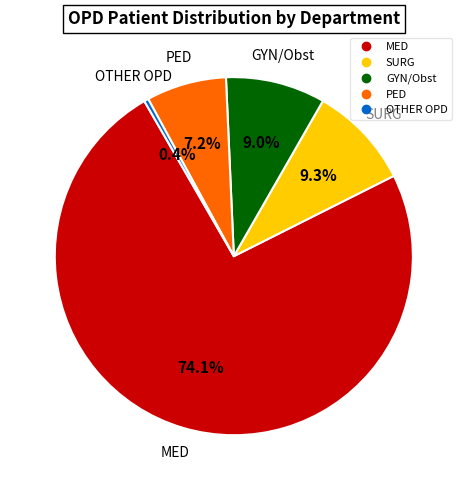

What percentage do PED and GYN/Obst together represent?

16.2%